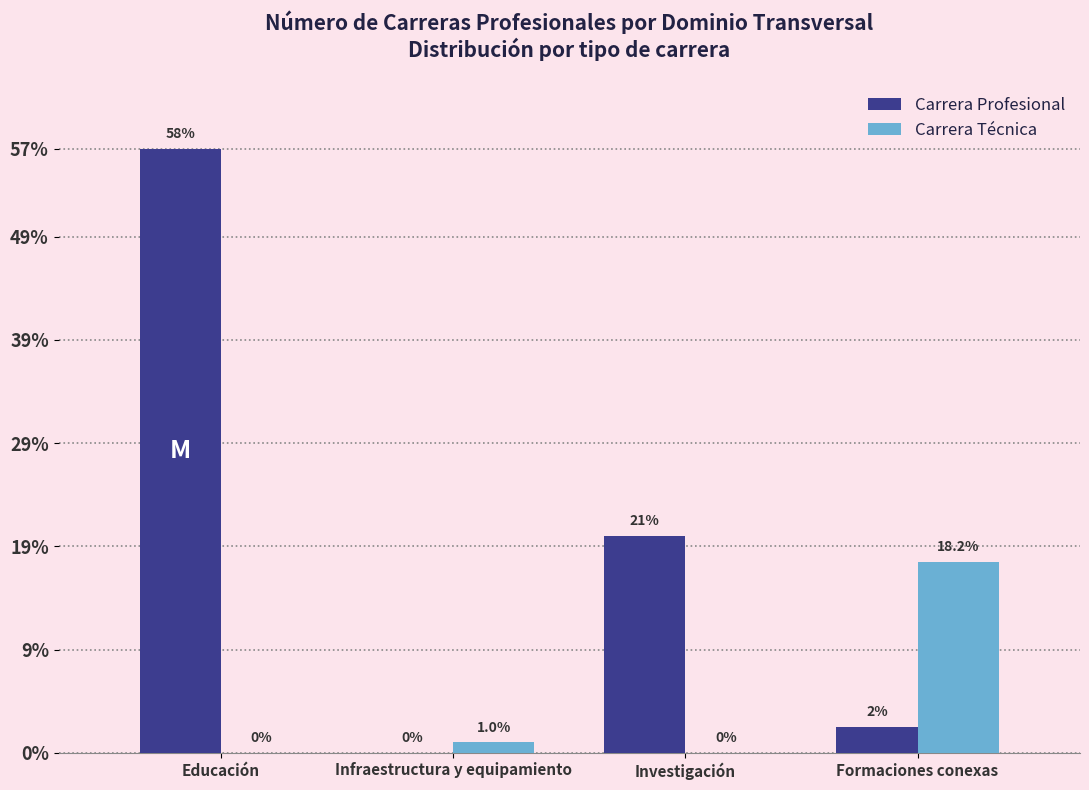

What are all the series names shown in the legend?

Carrera Profesional, Carrera Técnica